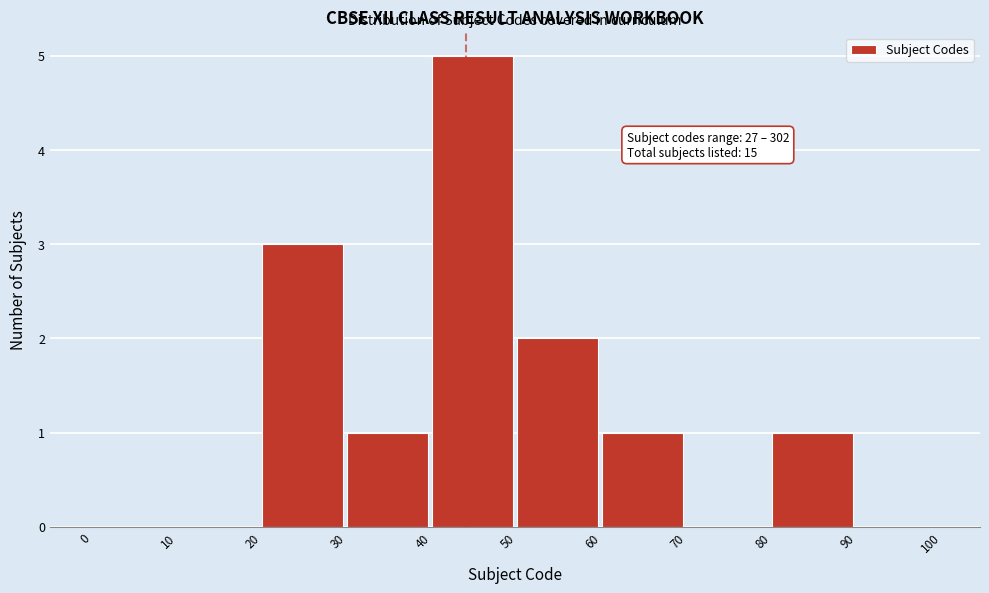

Over which range of the x-axis is the bar tallest?

40 to 50